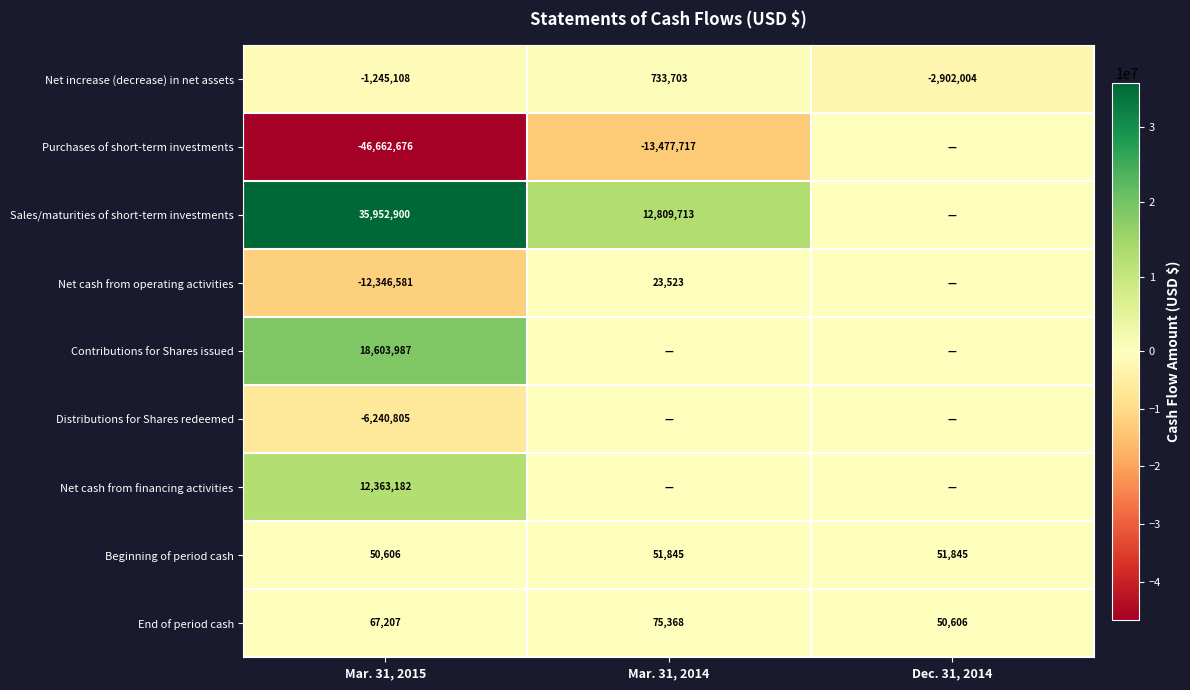

What is the sum of the Beginning of period cash values at Mar. 31, 2015 and Mar. 31, 2014?

102451